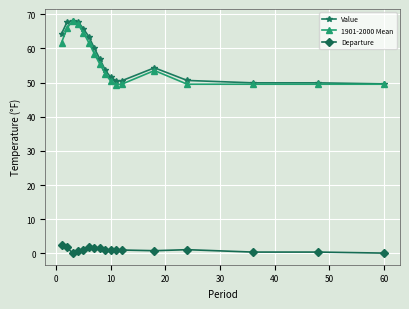

What are all the series names shown in the legend?

Value, 1901-2000 Mean, Departure